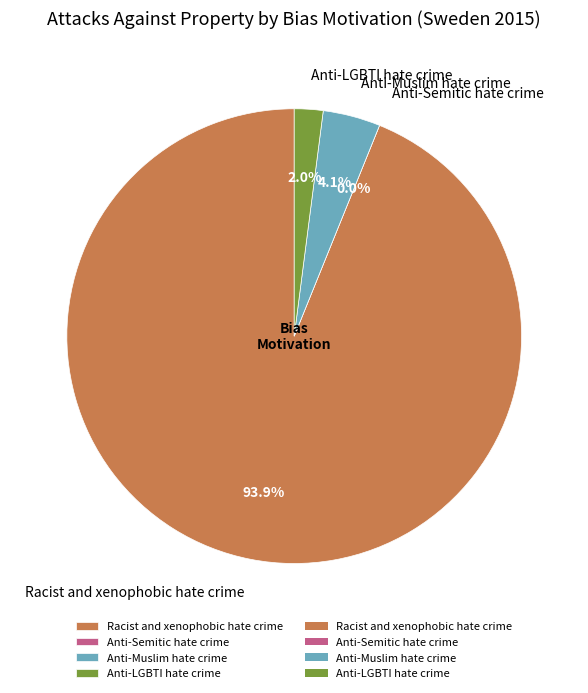

Combined, what portion of the pie is Anti-Muslim hate crime and Racist and xenophobic hate crime?

98.0%